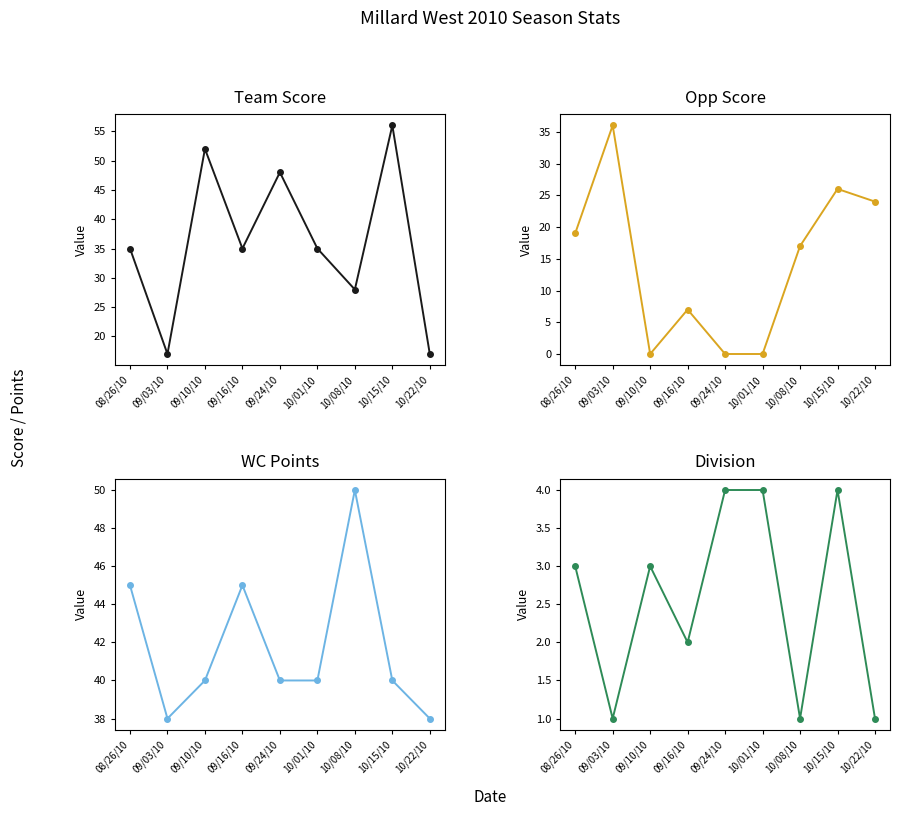

What value does the Division series have at 10/22/10?

1